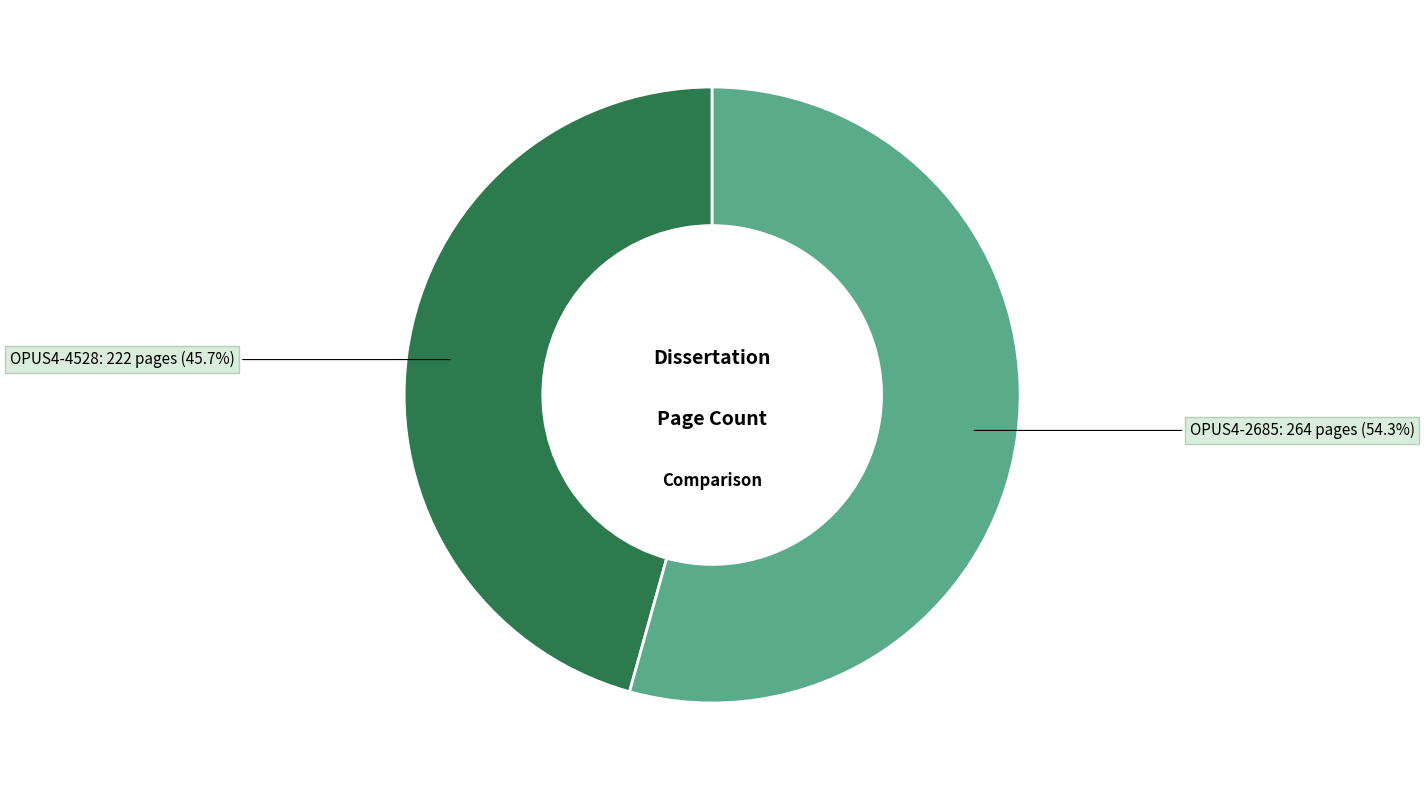

Is there a majority slice in this chart?

Yes